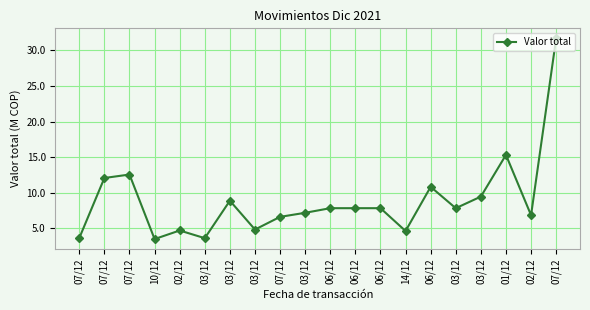

Reading right to left, list all the values displayed in this chart.

31.7	6.9	15.3	9.5	7.8	10.8	4.6	7.8	7.8	7.8	7.2	6.6	4.8	8.9	3.6	4.7	3.5	12.6	12.1	3.7